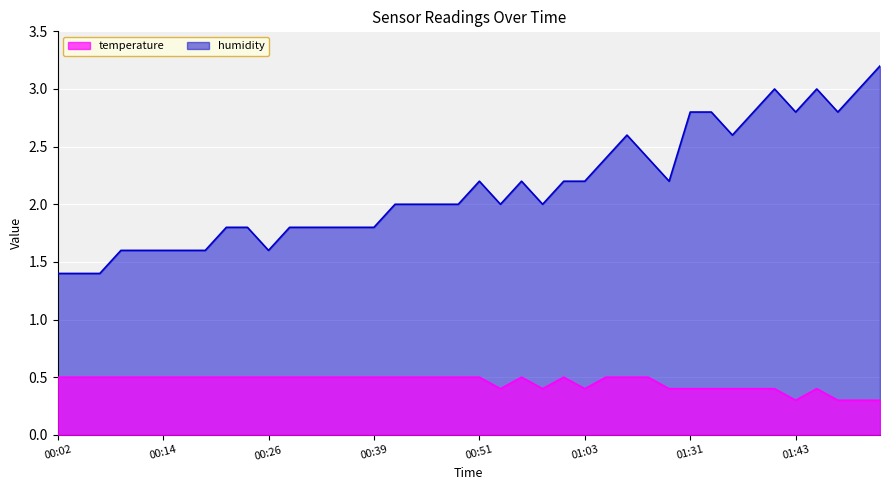

Reading left to right, list all the values displayed in this chart.

temperature: 00:02=0.5	00:04=0.5	00:07=0.5	00:09=0.5	00:12=0.5	00:14=0.5	00:17=0.5	00:19=0.5	00:21=0.5	00:24=0.5	00:26=0.5	00:29=0.5	00:31=0.5	00:34=0.5	00:36=0.5	00:39=0.5	00:41=0.5	00:44=0.5	00:46=0.5	00:49=0.5	00:51=0.5	00:53=0.4	00:56=0.5	00:58=0.4	01:01=0.5	01:03=0.4	01:07=0.5	01:15=0.5	01:17=0.5	01:20=0.4	01:31=0.4	01:33=0.4	01:36=0.4	01:38=0.4	01:41=0.4	01:43=0.3	01:46=0.4	01:48=0.3	01:51=0.3	01:53=0.3
humidity: 00:02=1.4	00:04=1.4	00:07=1.4	00:09=1.6	00:12=1.6	00:14=1.6	00:17=1.6	00:19=1.6	00:21=1.8	00:24=1.8	00:26=1.6	00:29=1.8	00:31=1.8	00:34=1.8	00:36=1.8	00:39=1.8	00:41=2.0	00:44=2.0	00:46=2.0	00:49=2.0	00:51=2.2	00:53=2.0	00:56=2.2	00:58=2.0	01:01=2.2	01:03=2.2	01:07=2.4	01:15=2.6	01:17=2.4	01:20=2.2	01:31=2.8	01:33=2.8	01:36=2.6	01:38=2.8	01:41=3.0	01:43=2.8	01:46=3.0	01:48=2.8	01:51=3.0	01:53=3.2